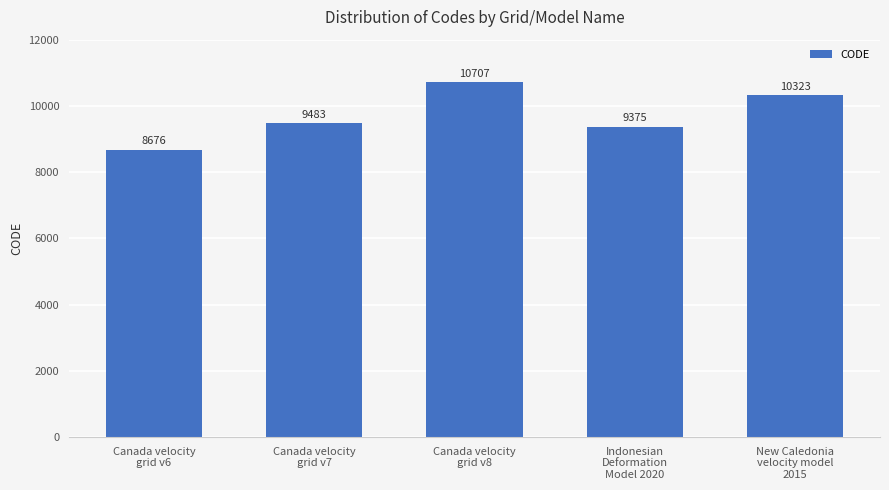

Which has a higher value, Canada velocity
grid v6 or Indonesian
Deformation
Model 2020?

Indonesian
Deformation
Model 2020